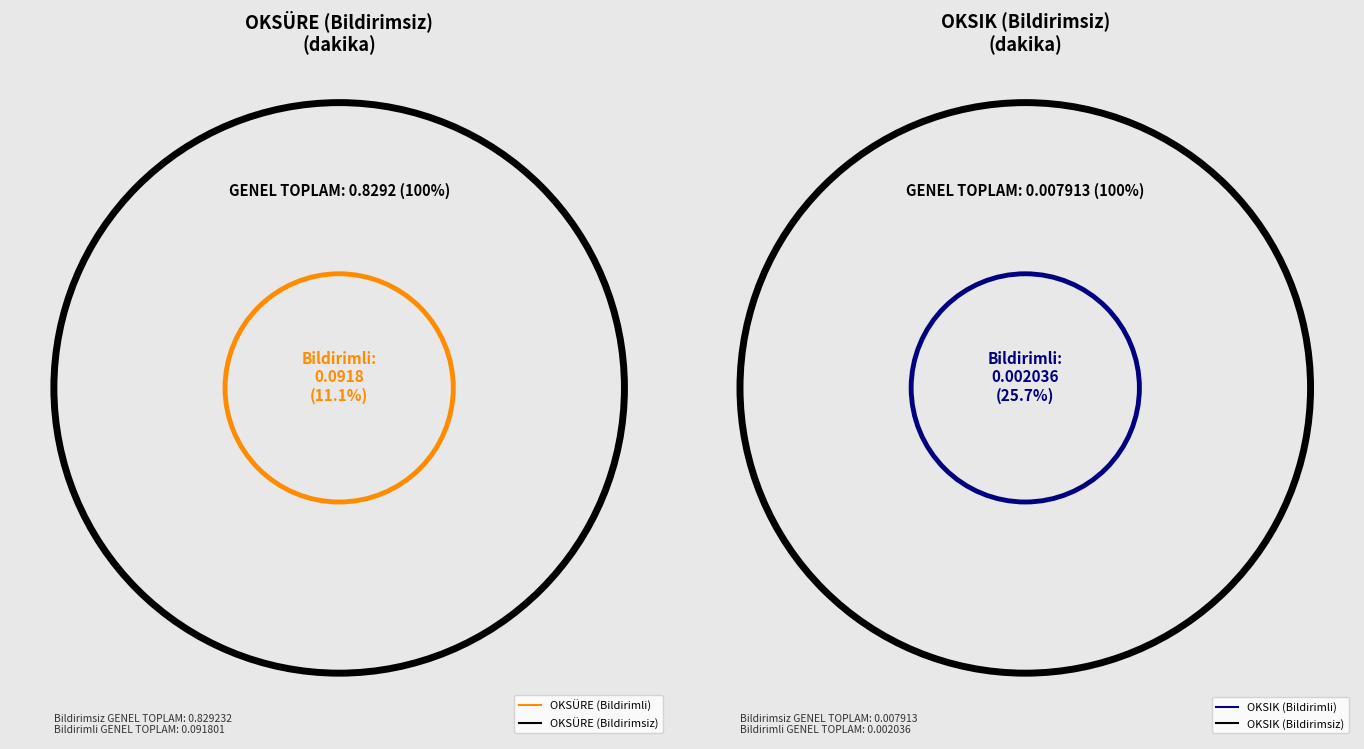

The OKSÜRE (Bildirimsiz) slice represents 89% of the pie. True or false?

True